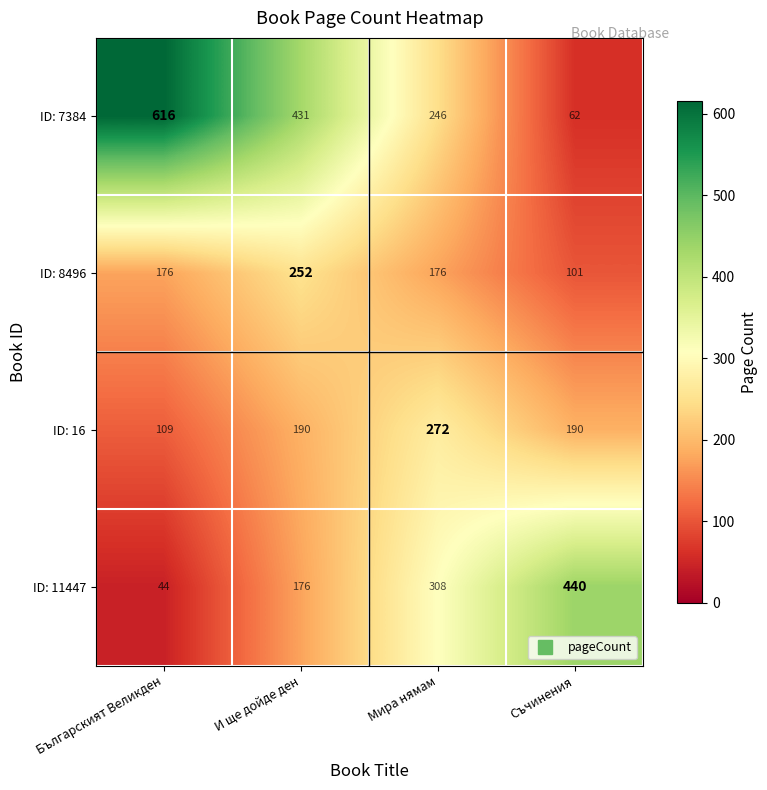

What is the total value across all series at Българският Великден?

945